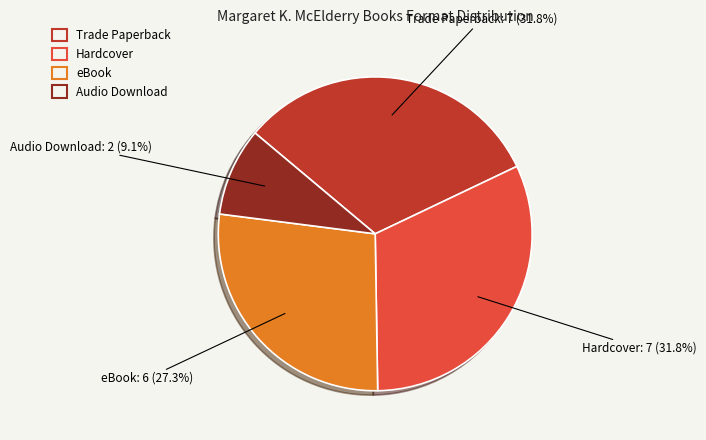

To the nearest percent, what portion does Hardcover represent?

32%